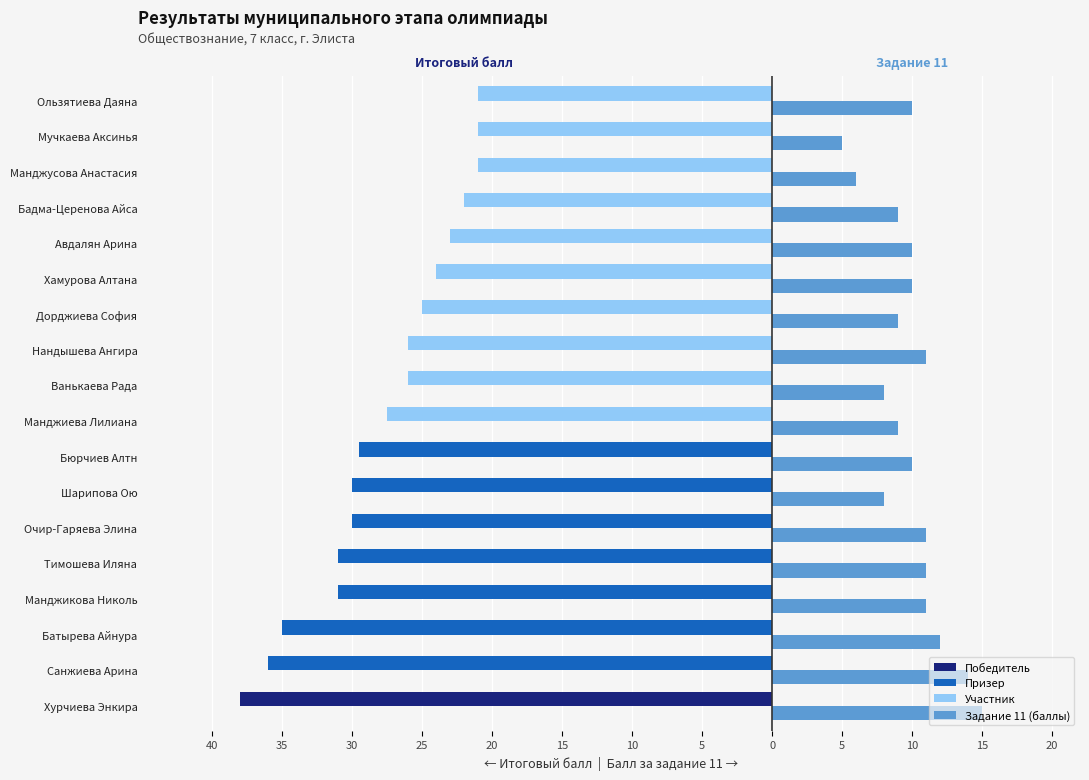

Is it true that Задание 11 (баллы) equals 10.0 at Бюрчиев Алтн?

True